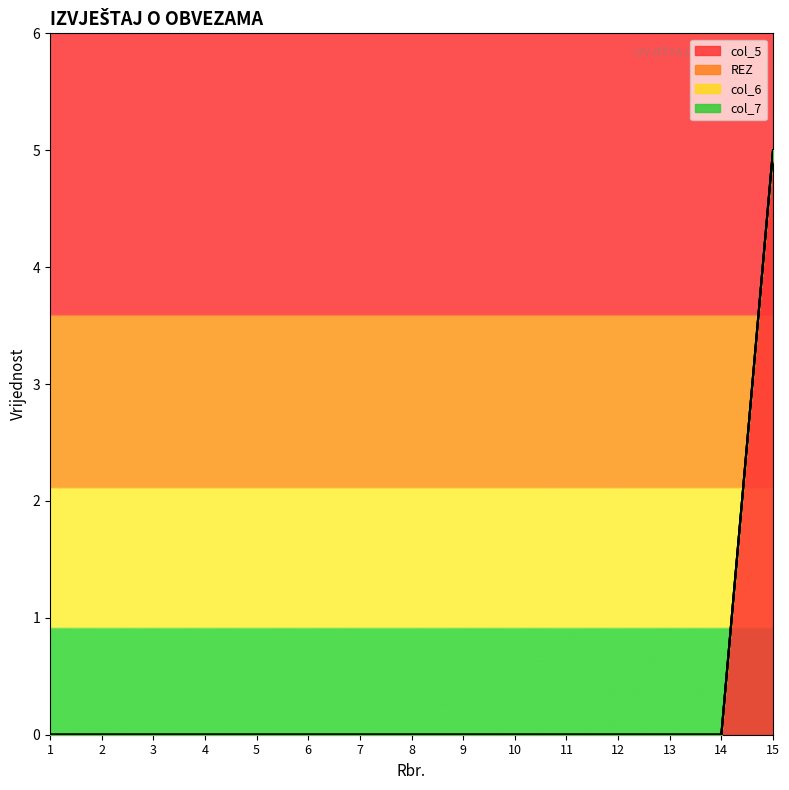

Where is REZ nearest to the value 0?

1